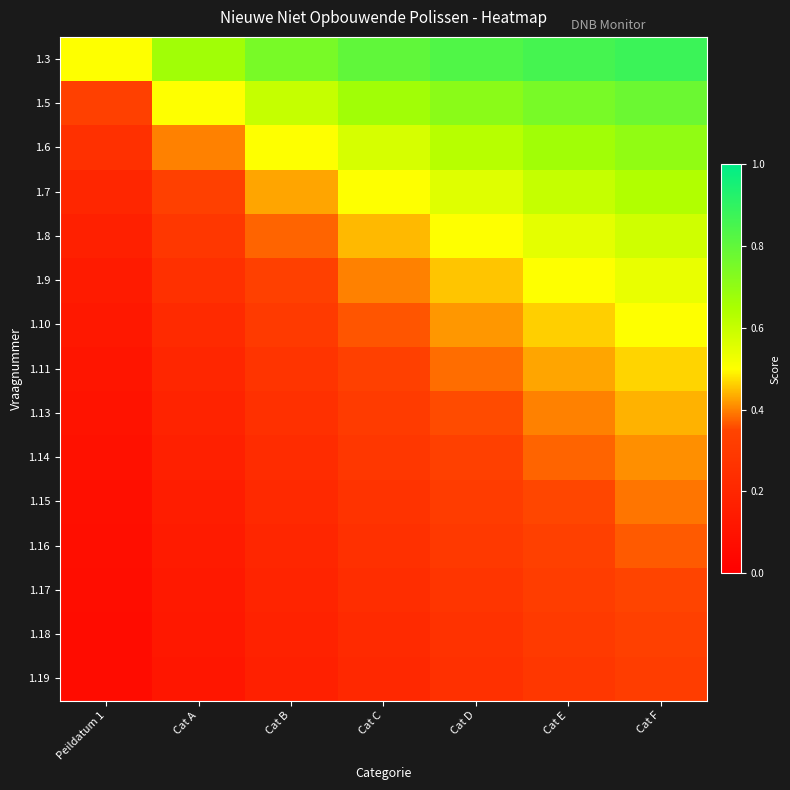

Which series changed the most between Cat E and Cat F?

1.9